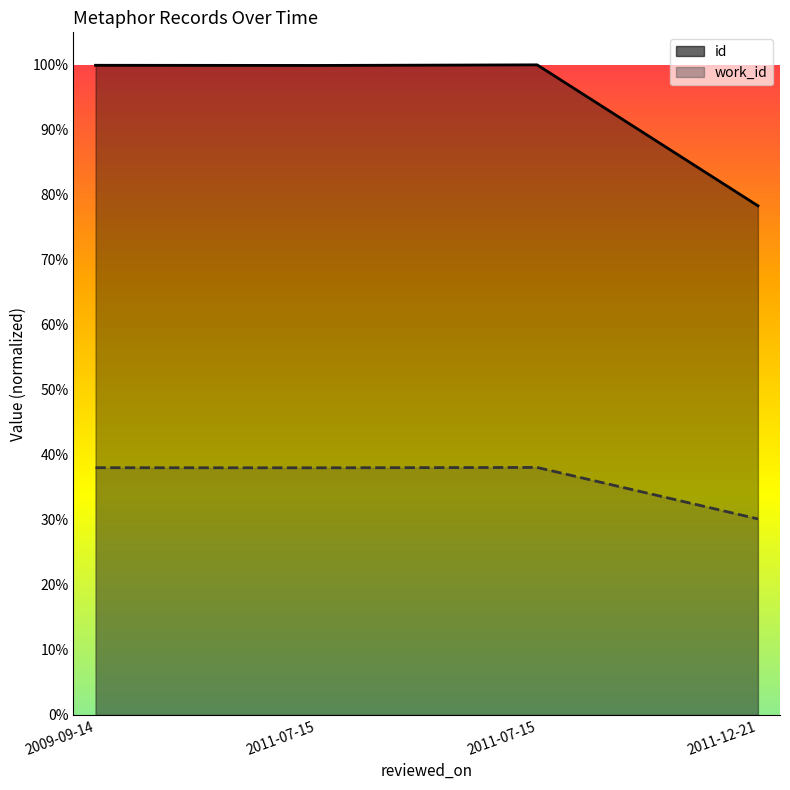

The id series shows 0.8 at 2011-12-21. True or false?

True